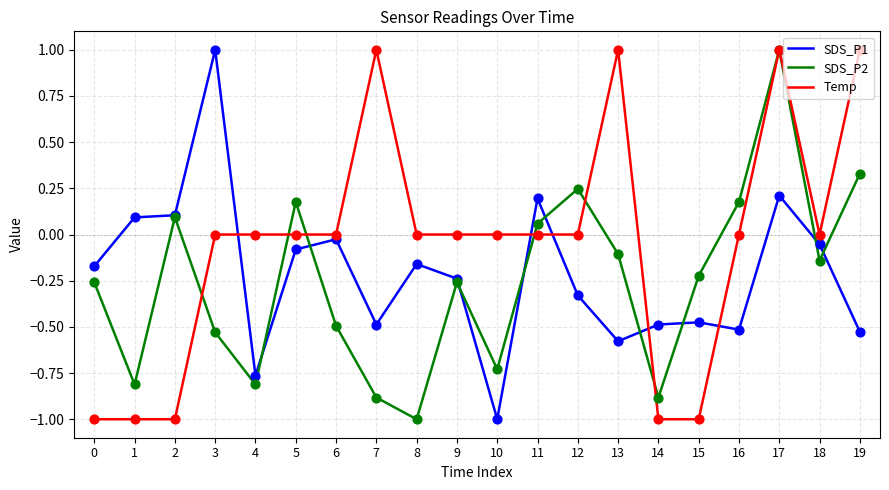

Between 1 and 2, which series saw the biggest shift?

SDS_P2